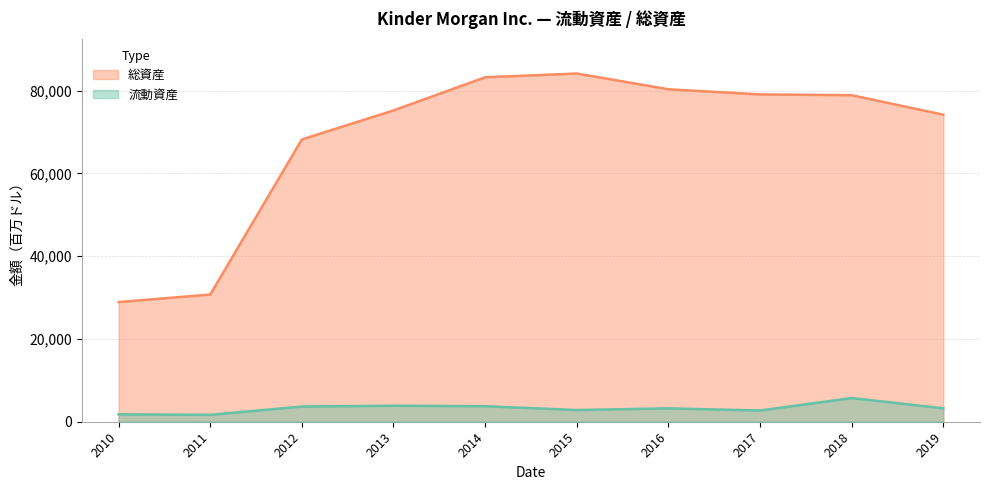

The value of 流動資産 at 2015 is 2824. True or false?

True